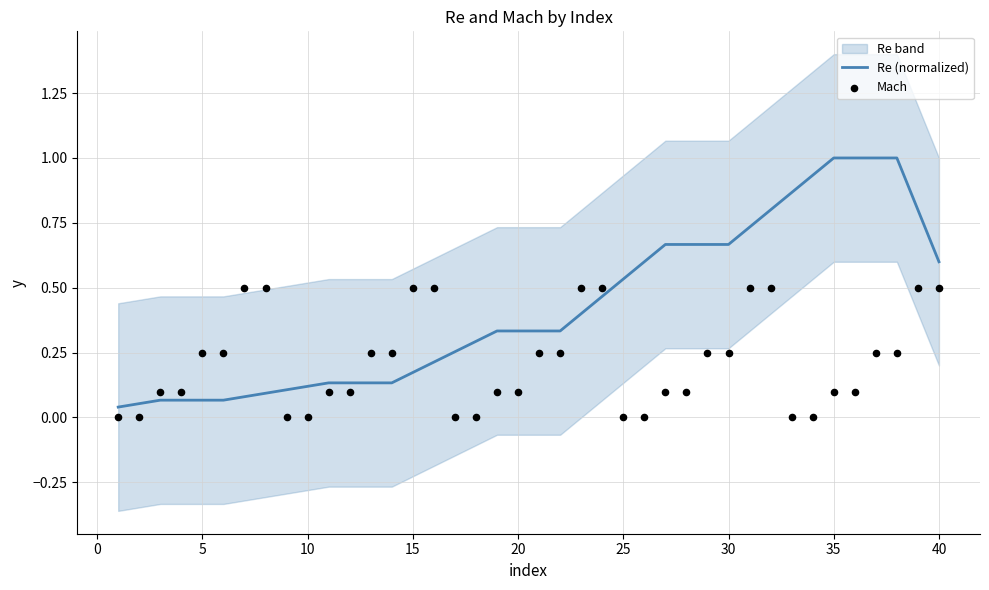

The Re (normalized) series shows 0.9 at 40. True or false?

False